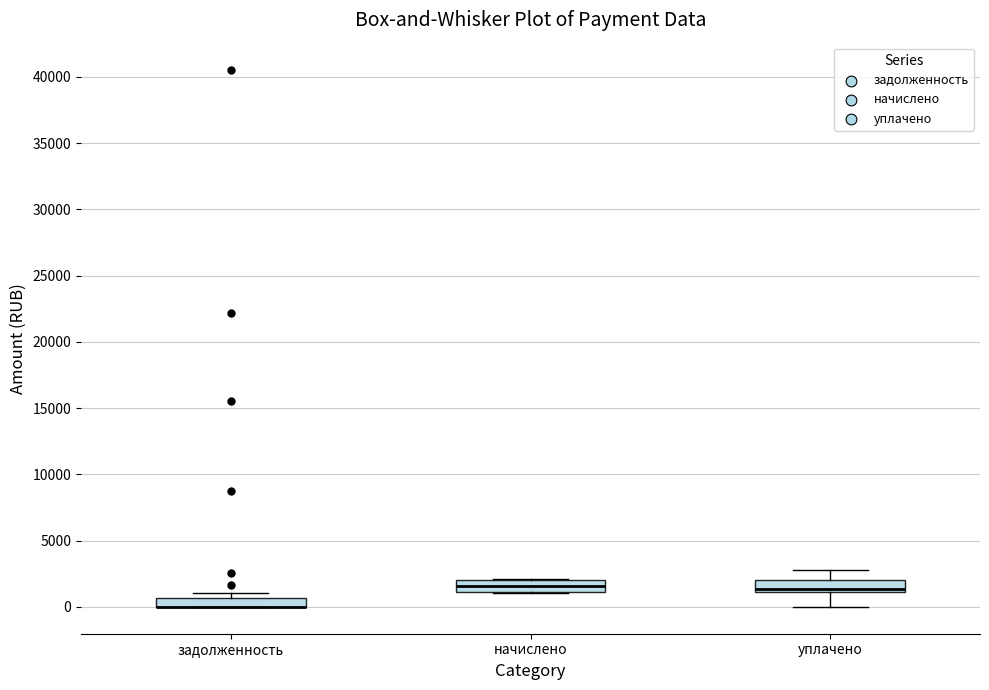

Where does the lower whisker of the box for уплачено end on the y-axis? The values are not printed on the chart, so give them approximately, as read against the axis.

0